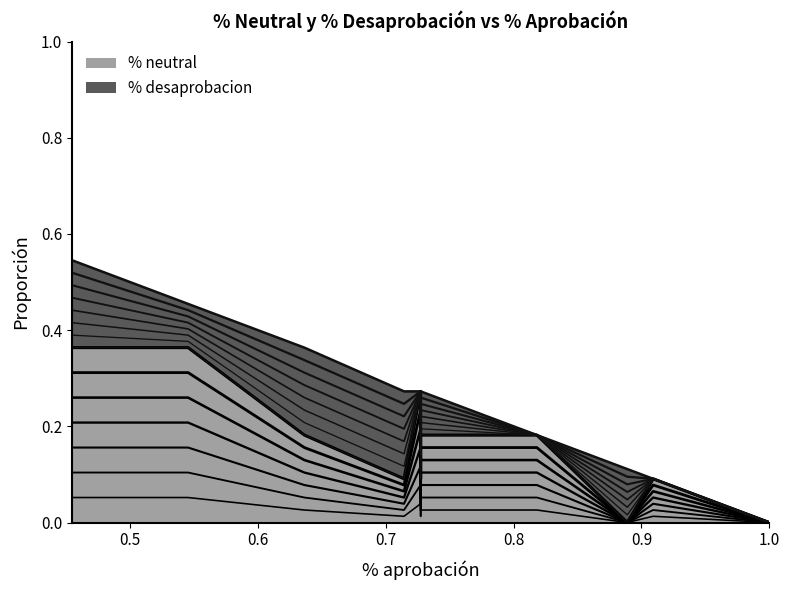

True or false: % neutral and % desaprobacion cross at least once.

True